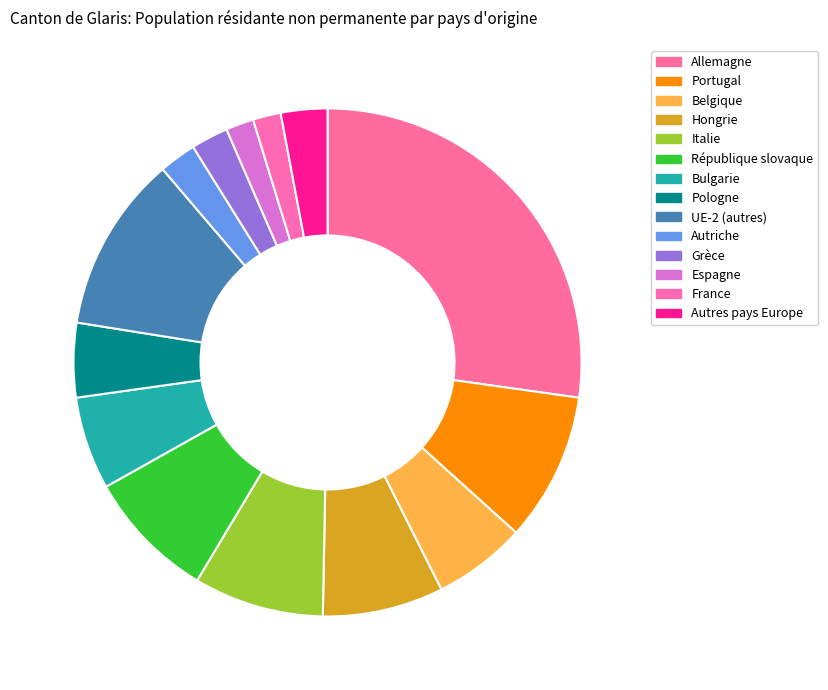

Is the sum of UE-2 (autres) and Bulgarie greater than half?

No